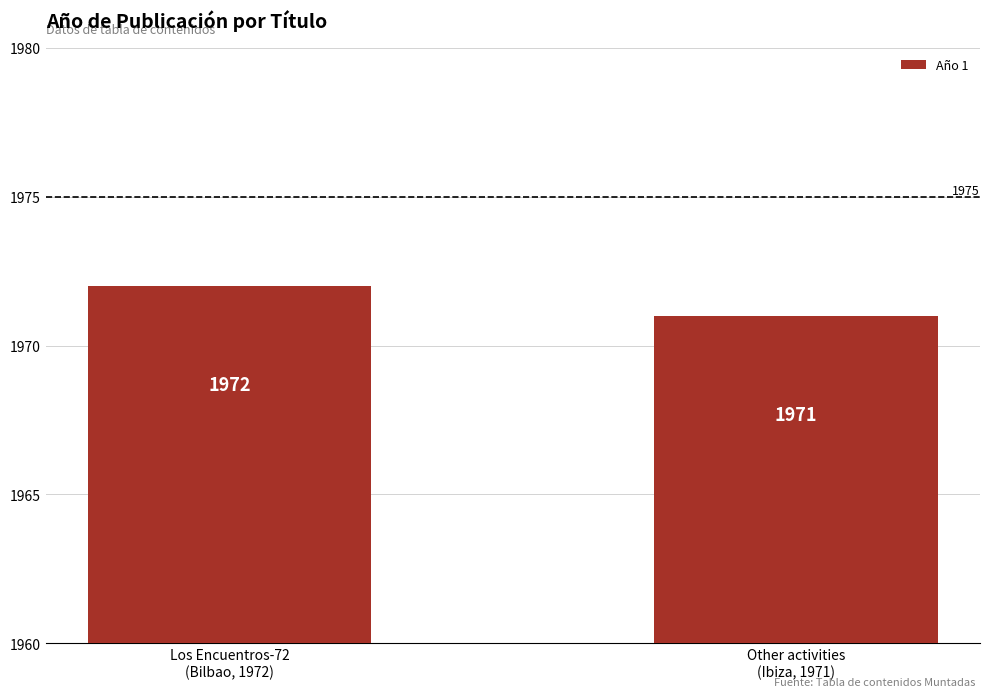

Which label corresponds to the smallest value in the chart?

Other activities
(Ibiza, 1971)